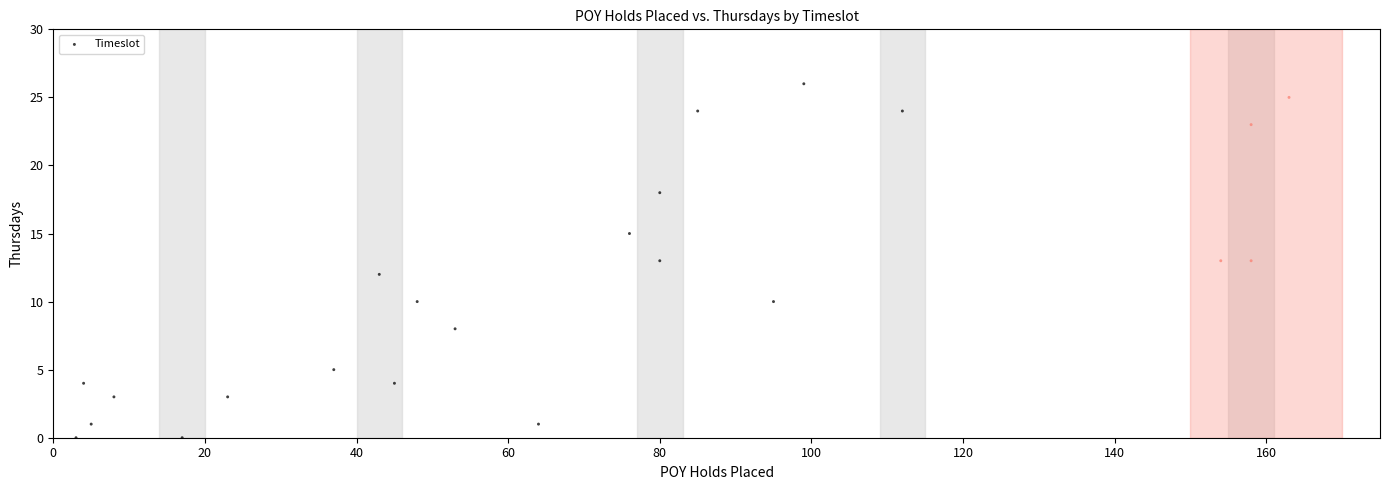

What is the range of X values (max minus min)?

160